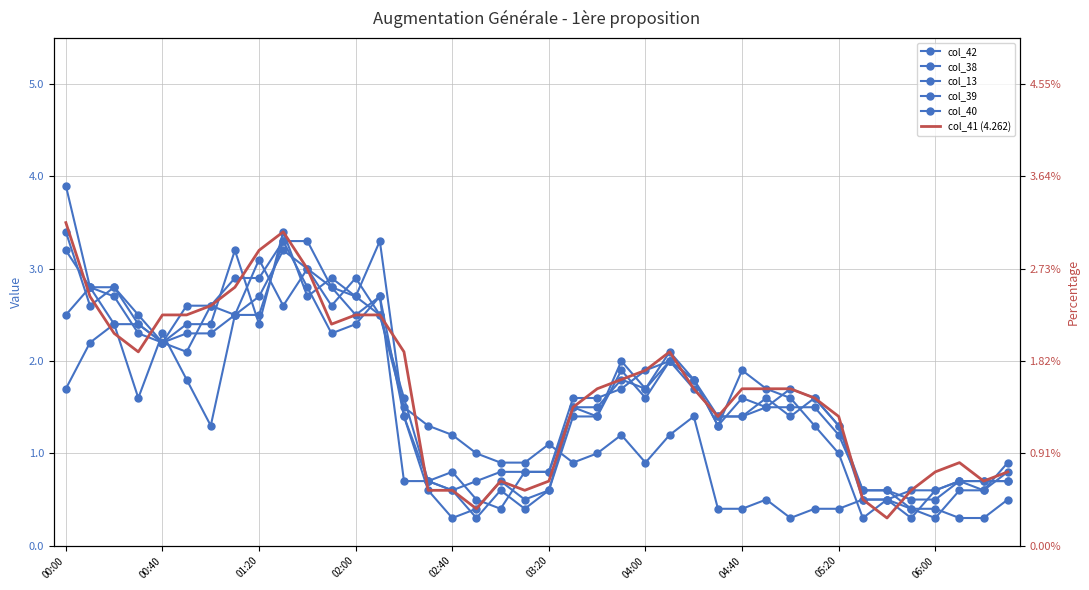

What is the difference between the second highest and second lowest values in the col_38 (3.971) series?

2.9